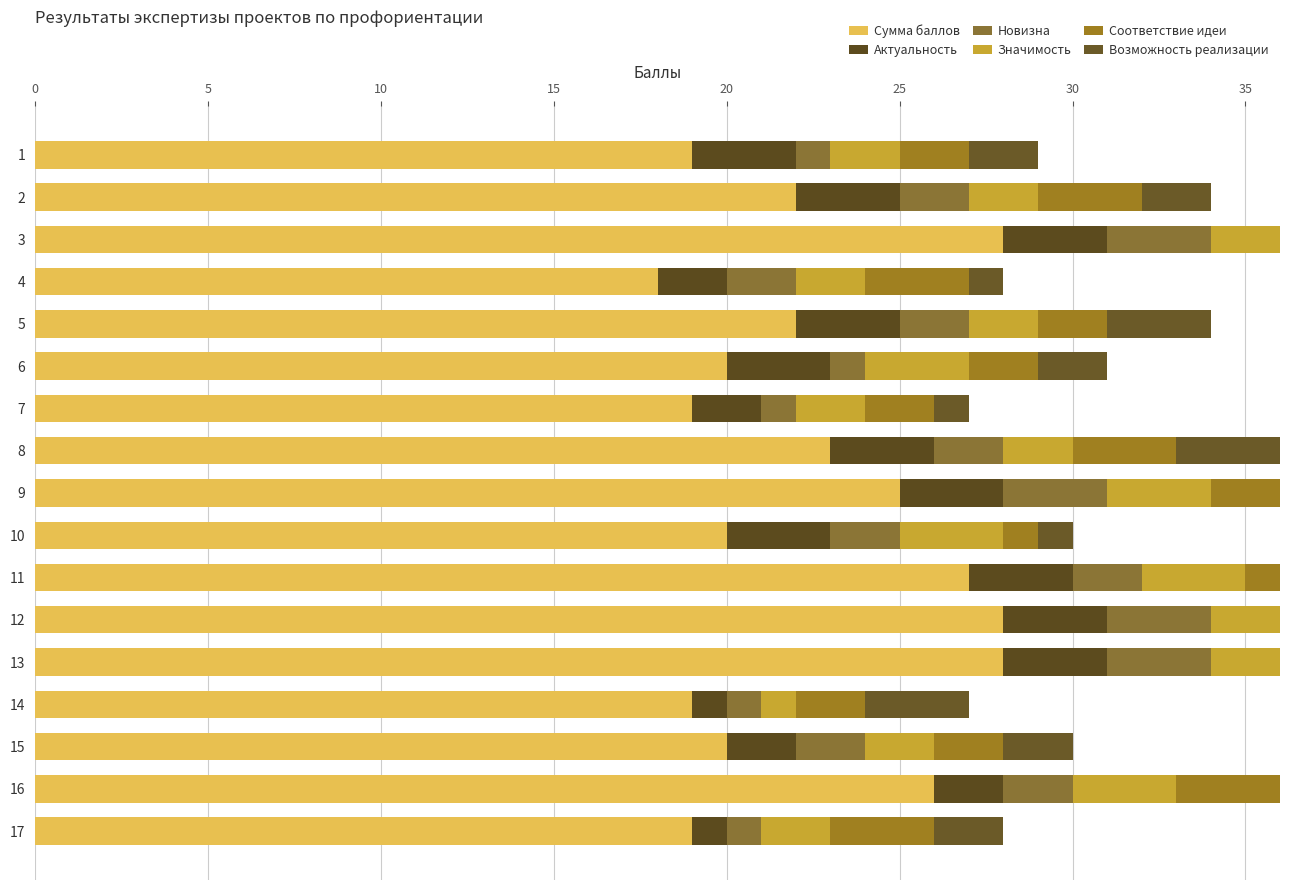

How many distinct data groups are displayed?

6